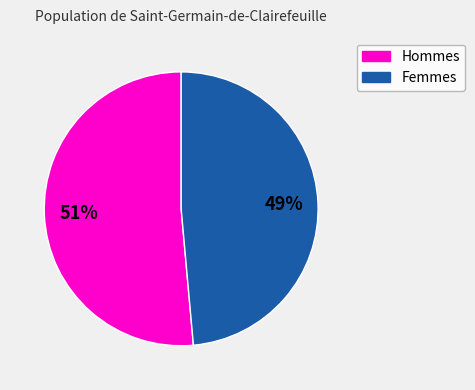

Does any single category account for the majority?

Yes